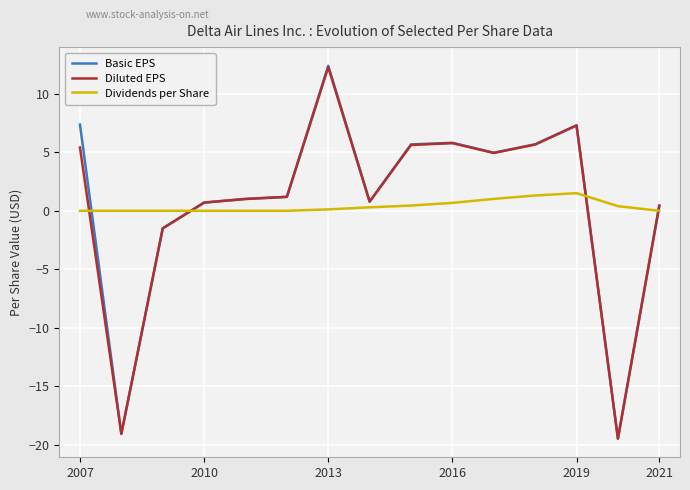

What is the greatest value displayed?

12.4